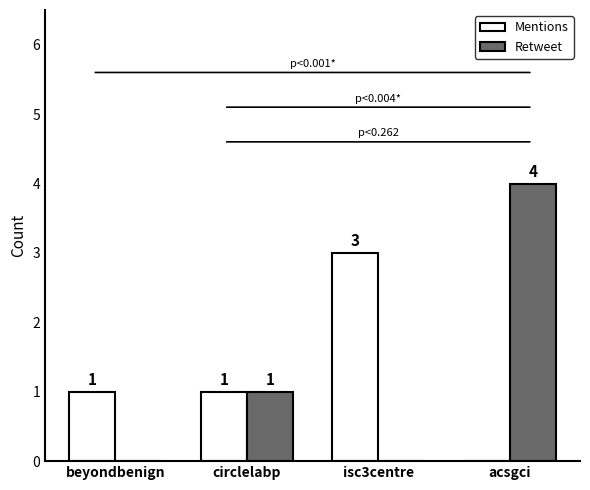

Reading left to right, what are all the values shown in this chart?

Mentions: 1	1	3	0
Retweet: 0	1	0	4